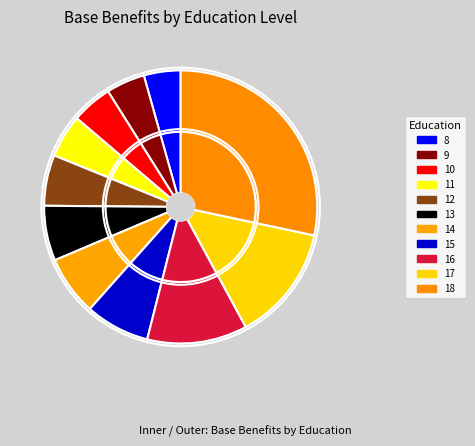

The 15 slice represents 19% of the pie. True or false?

False